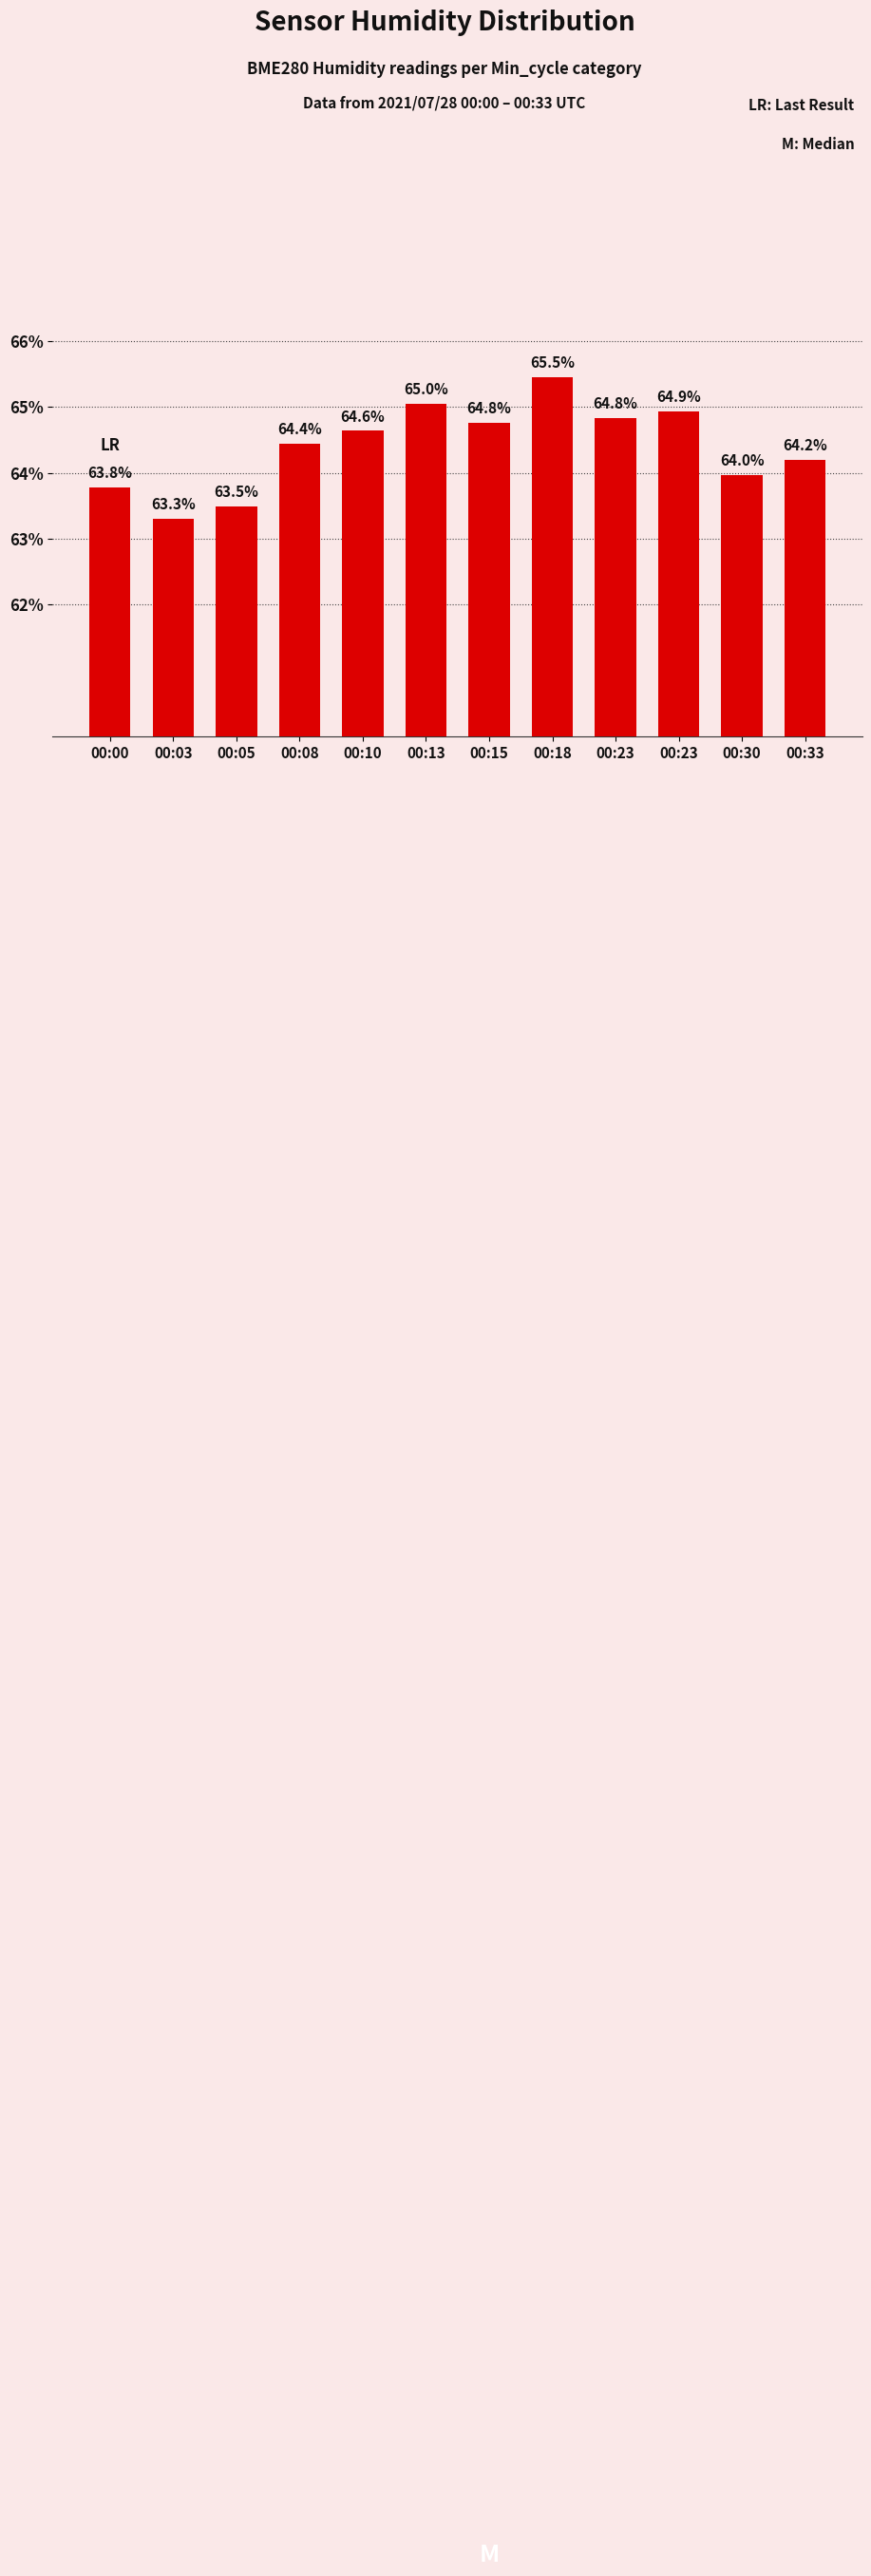

How many values exceed 64?

8